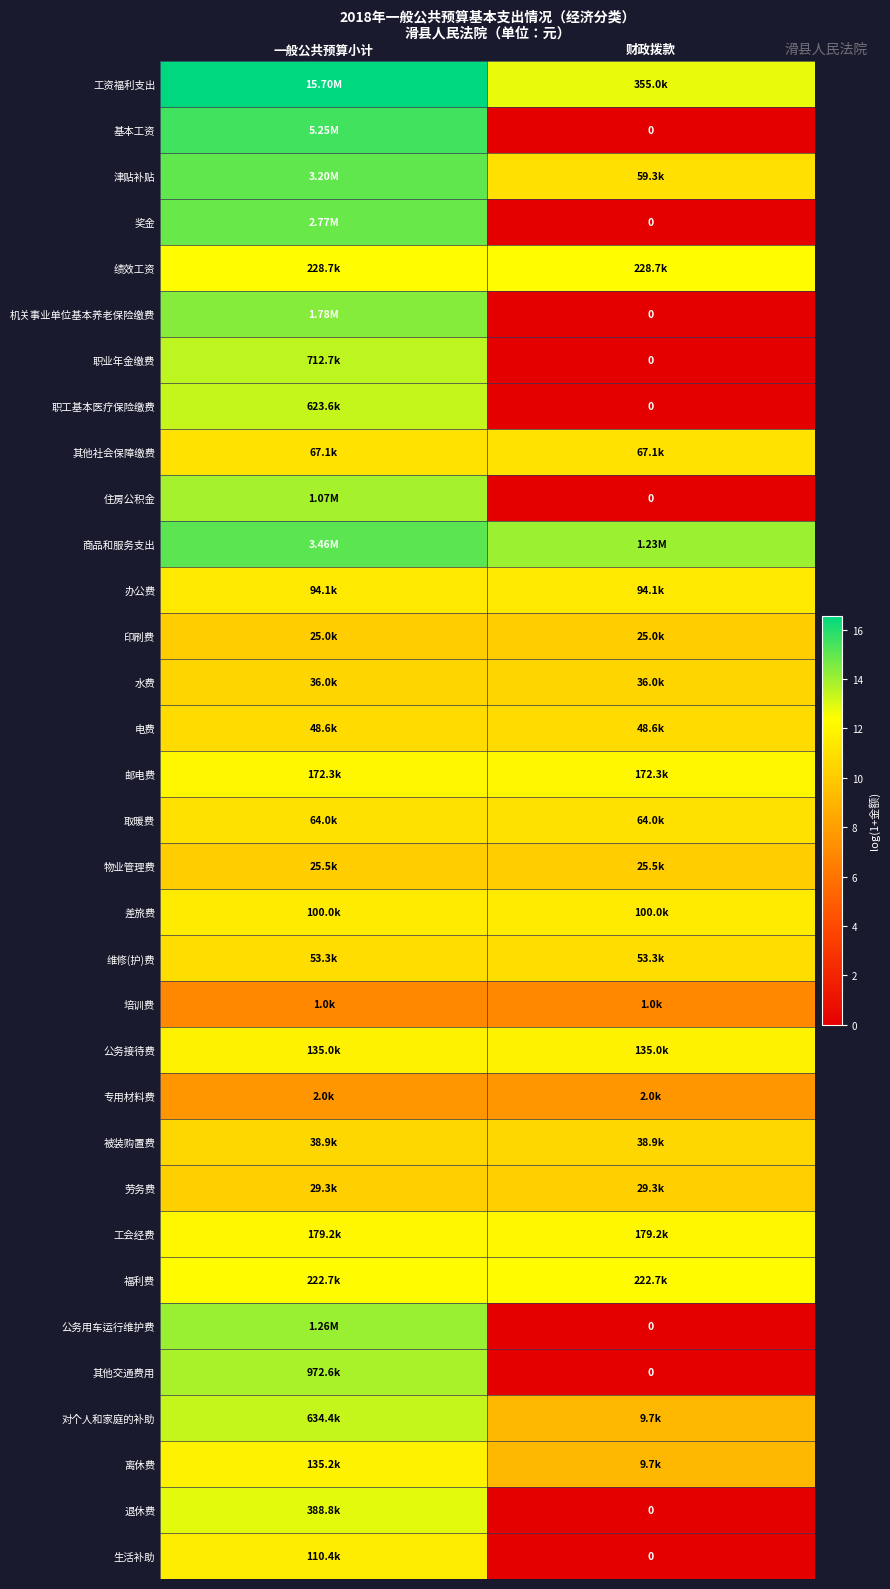

Is it true that 住房公积金 equals 7.7 at 一般公共预算小计?

False